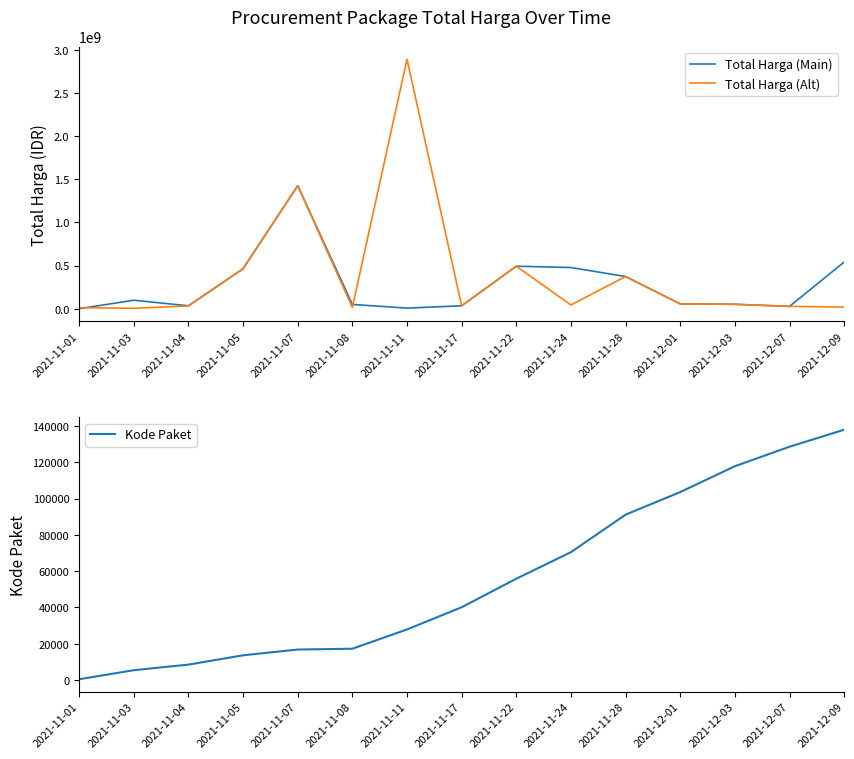

How many values in the Kode Paket series are below 40112?

7